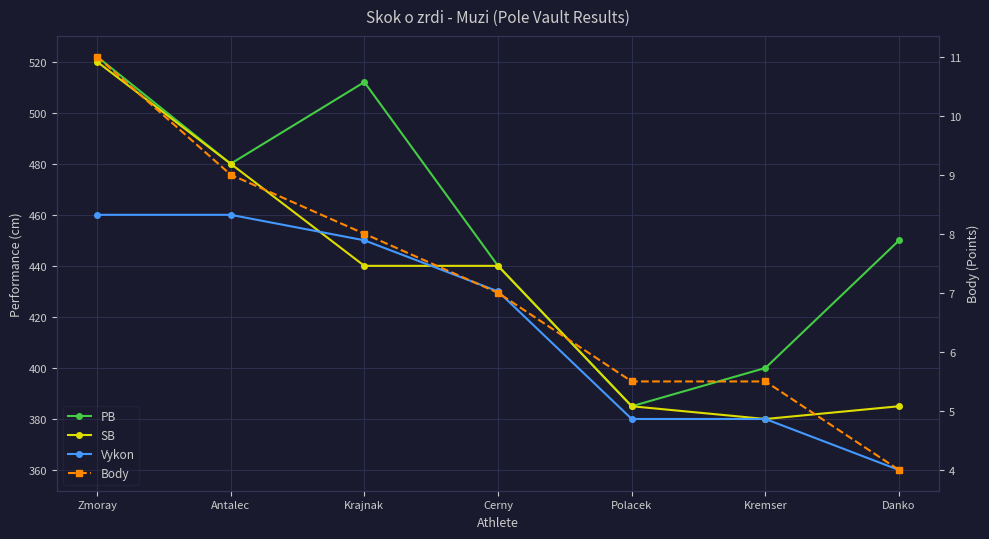

Which category has the lowest value across all series?

Danko